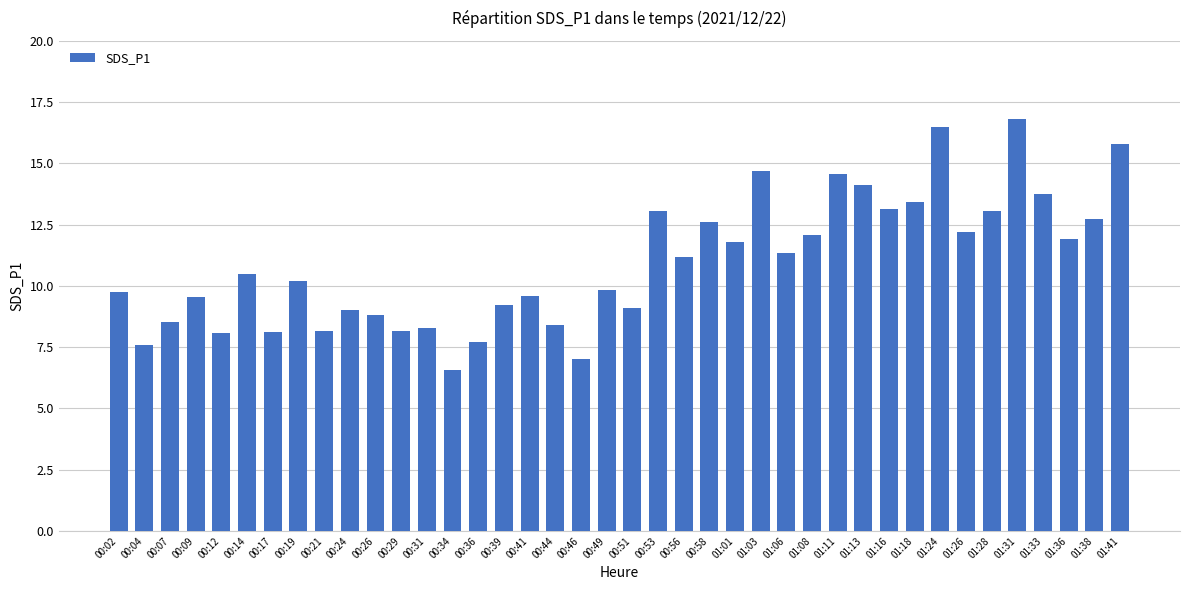

The chart shows a value of 15.8 at 00:41. True or false?

False